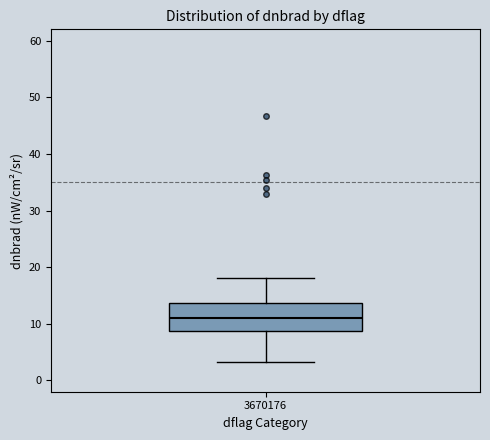

Read this box plot against the y-axis: the position of the median line, the range covered by the box, and the ends of both whiskers. The values are not printed on the chart, so give them approximately, as read against the axis.

median 11, box 9 to 14, whiskers 3 to 18